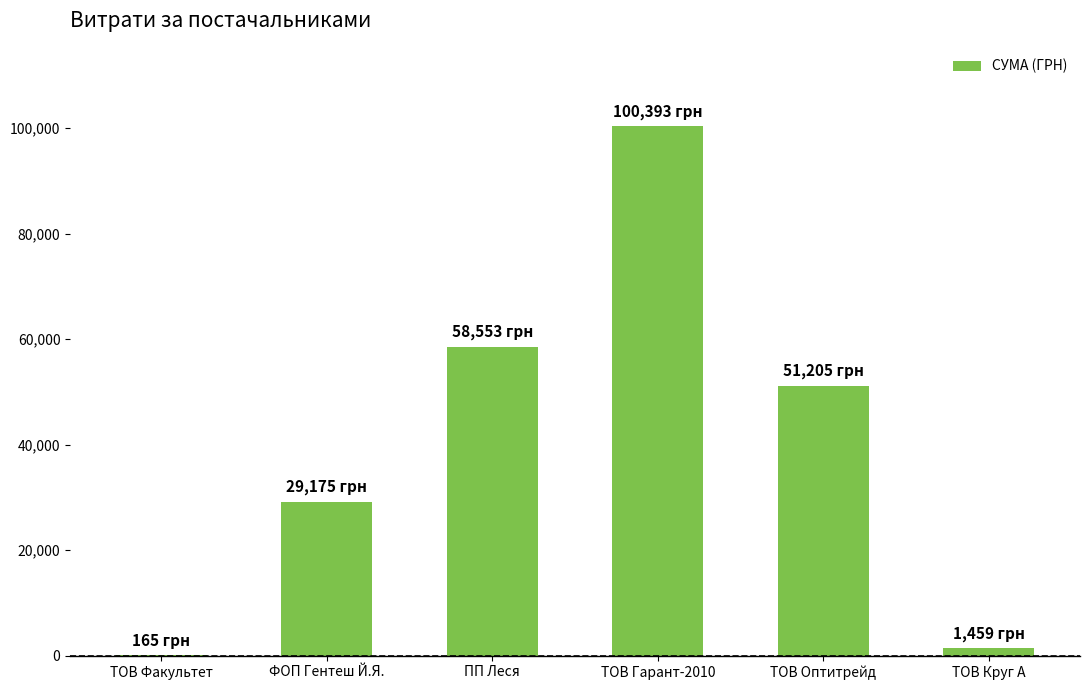

The value at ТОВ Гарант-2010 is 155121.0. True or false?

False